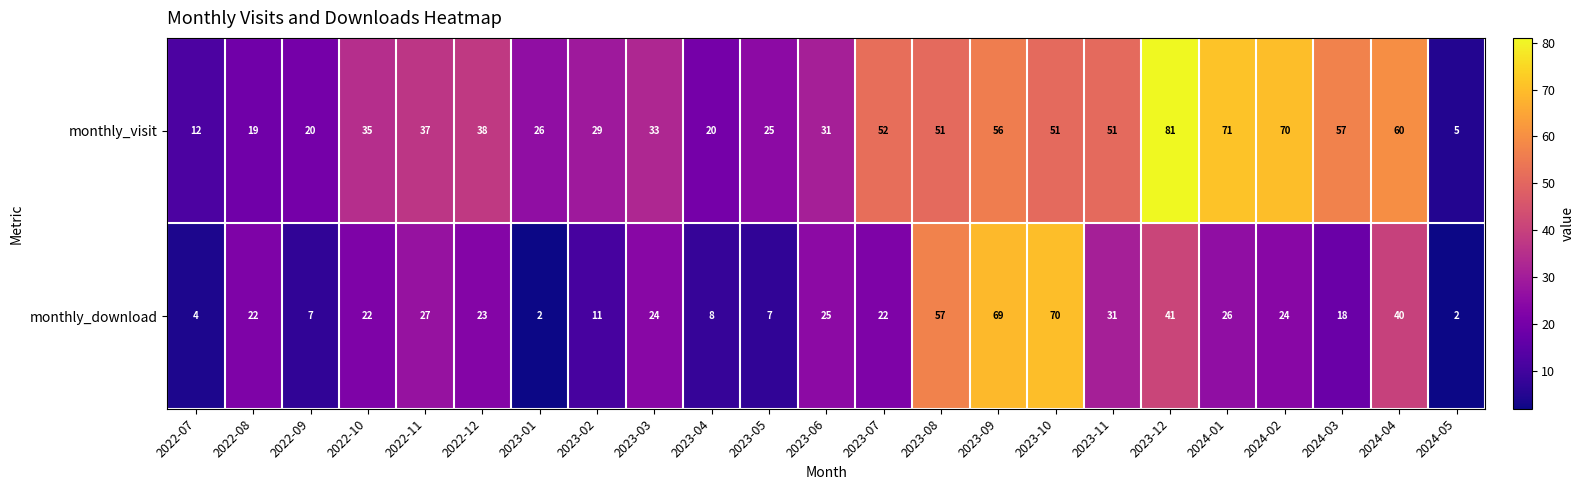

Is it true that monthly_visit equals 25 at 2023-05?

True